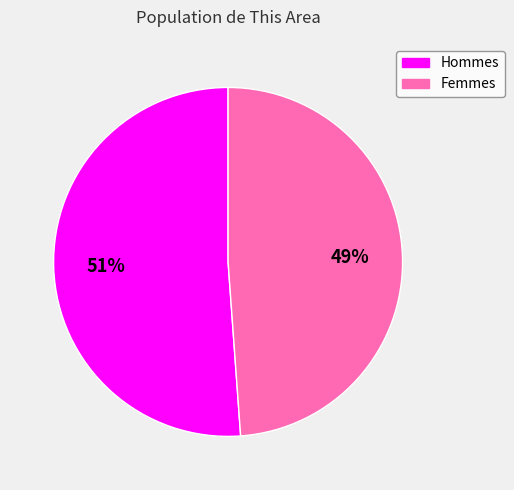

To the nearest percent, what is the average slice percentage?

50%